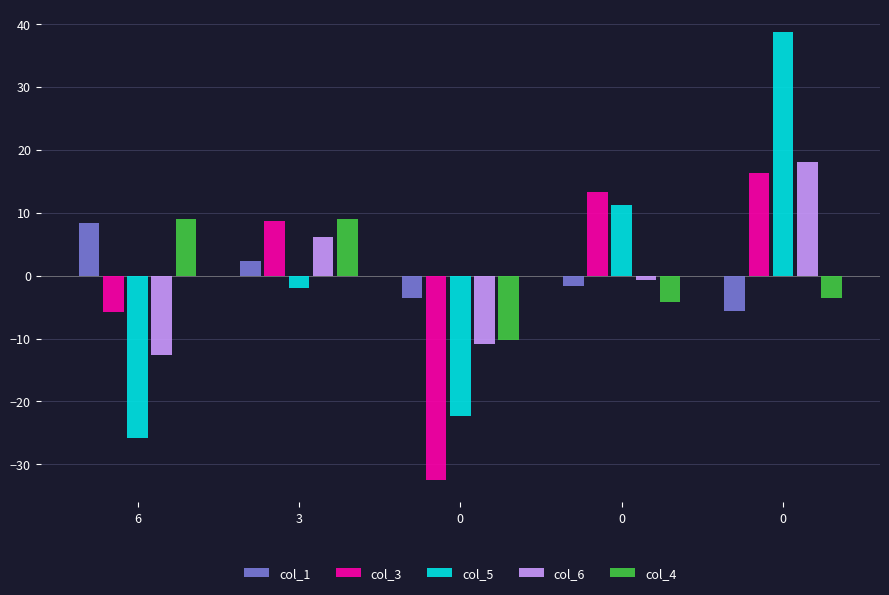

How many values in the col_3 series are below 8?

2